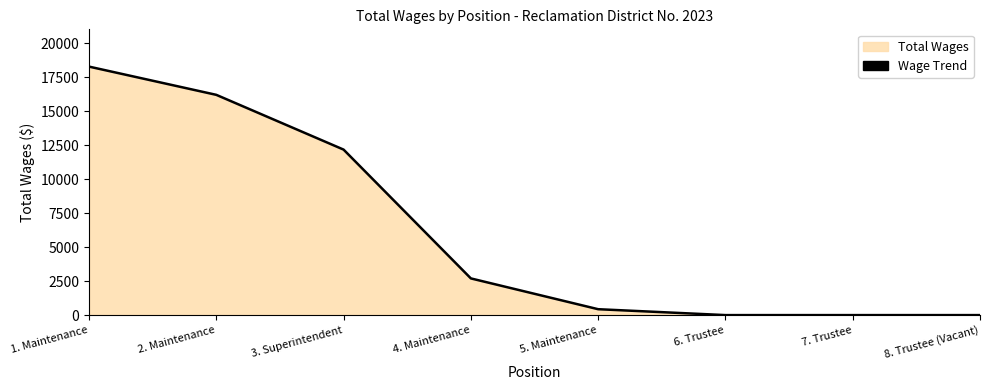

Between 3. Superintendent and 1. Maintenance, which is larger?

1. Maintenance